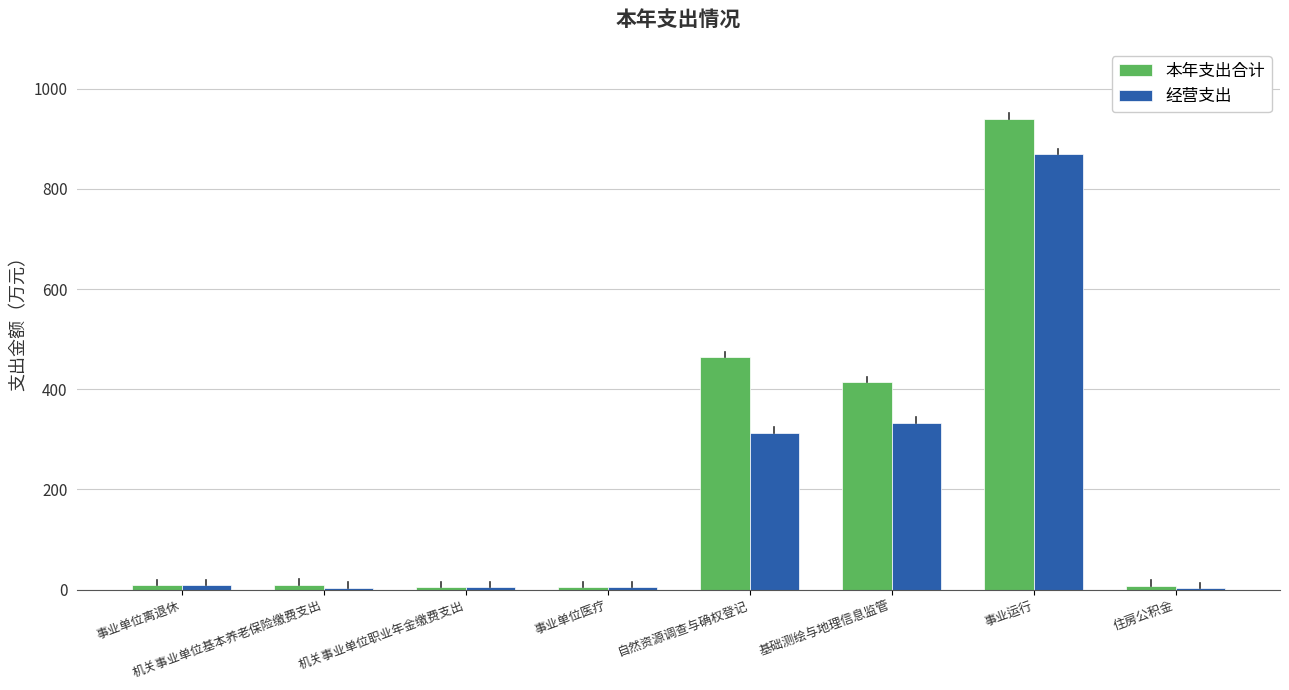

Is the value of 经营支出 at 机关事业单位基本养老保险缴费支出 greater than the value of 本年支出合计 at 自然资源调查与确权登记?

No